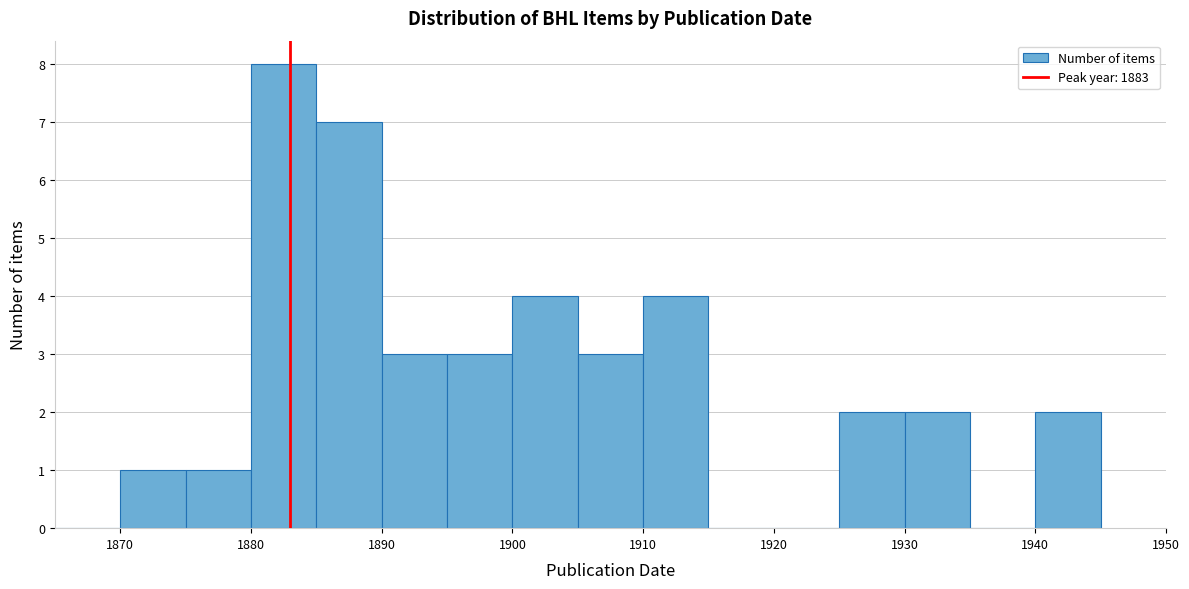

Reading left to right, transcribe this chart: for each bar, give the range it covers on the x-axis and its height. The values are not printed on the chart, so give them approximately, as read against the axis.

1865 to 1870: 0
1870 to 1875: 1
1875 to 1880: 1
1880 to 1885: 8
1885 to 1890: 7
1890 to 1895: 3
1895 to 1900: 3
1900 to 1905: 4
1905 to 1910: 3
1910 to 1915: 4
1915 to 1920: 0
1920 to 1925: 0
1925 to 1930: 2
1930 to 1935: 2
1935 to 1940: 0
1940 to 1945: 2